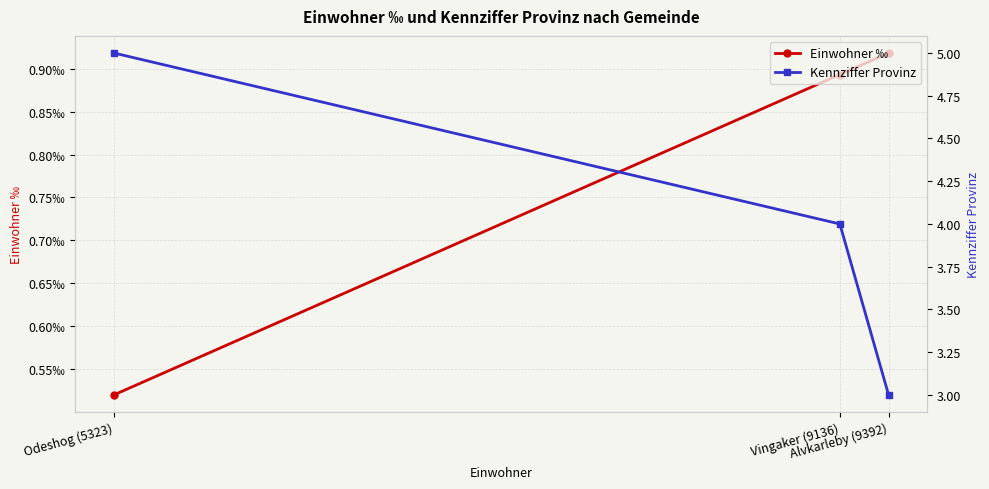

The value of Kennziffer Provinz at Alvkarleby (9392) is 1.7. True or false?

False